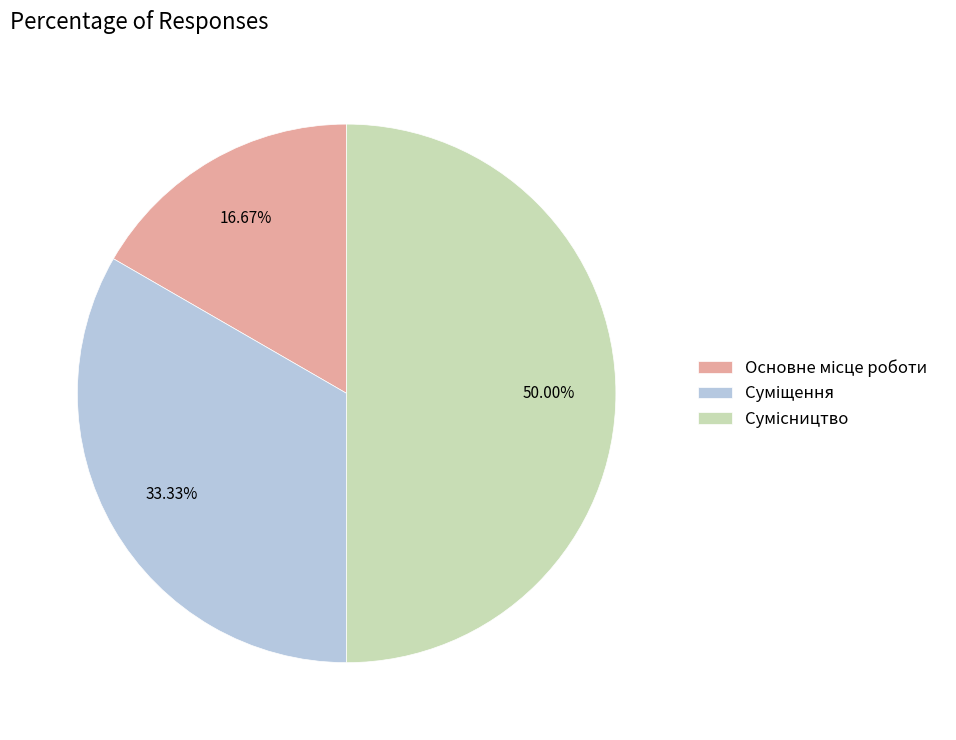

To the nearest percent, what is the difference between the largest and smallest slice percentages?

33%